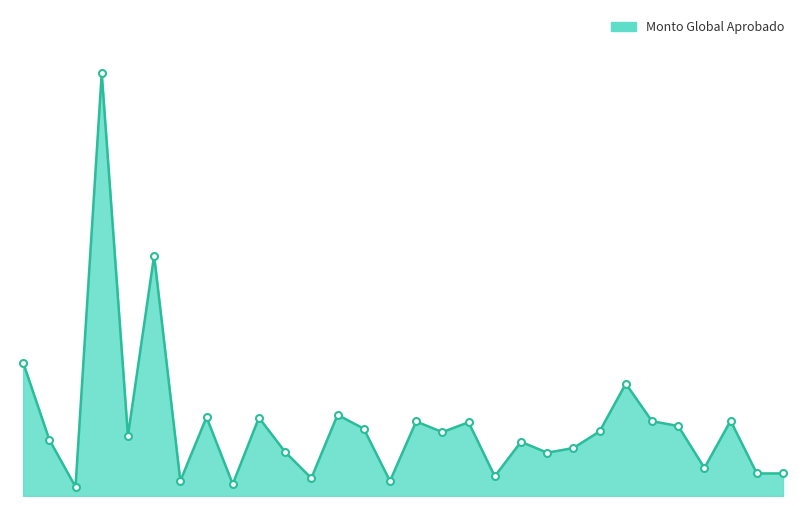

What is the maximum value shown in the chart?

28097463.8